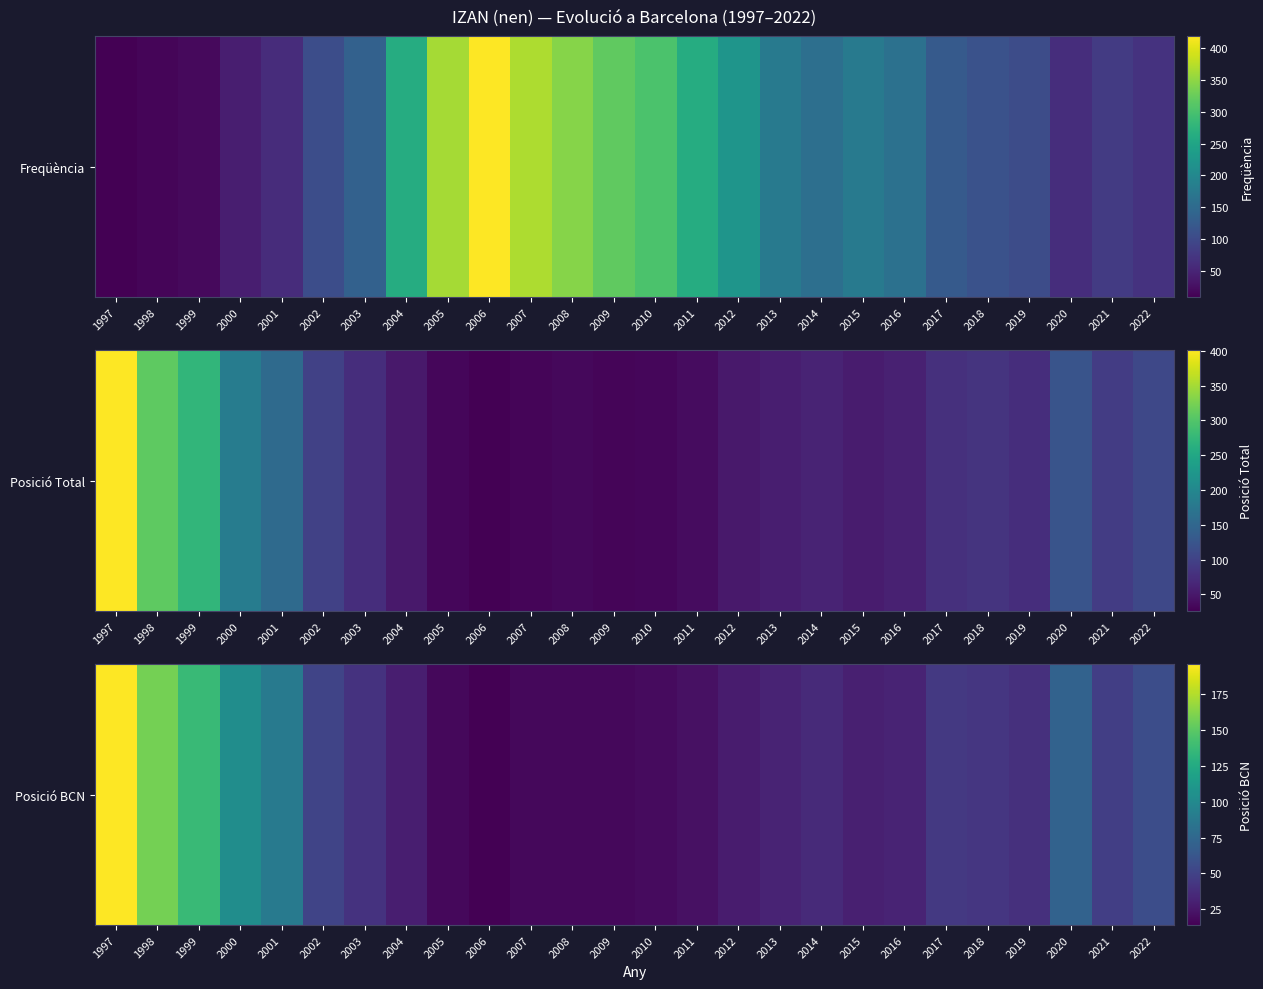

Reading left to right, extract all data points from this chart.

196	158	137	103	89	51	41	29	18	14	18	18	18	19	22	28	32	36	30	32	44	43	39	71	48	57